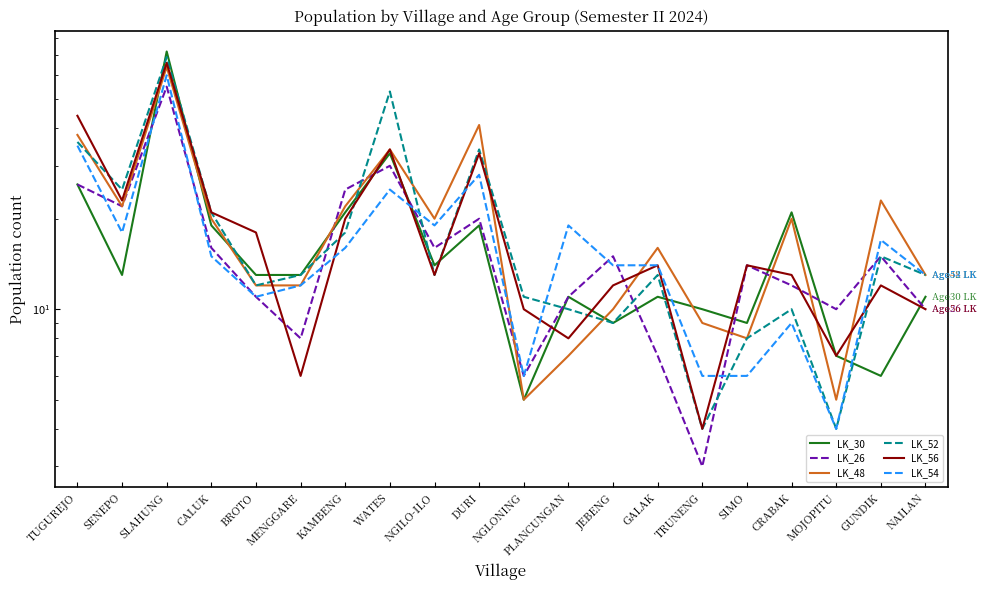

How many distinct data groups are displayed?

6